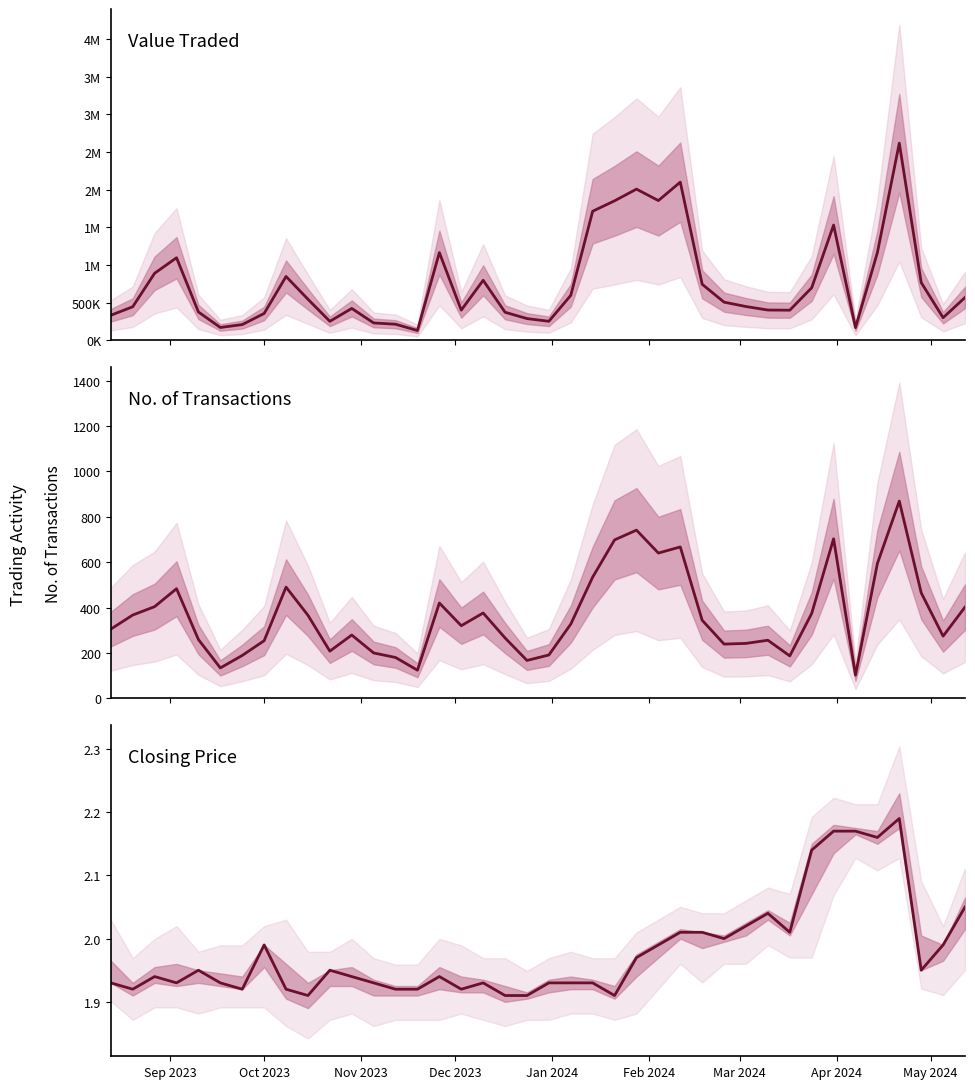

What is the average value of the No. of Trans series?

366.0